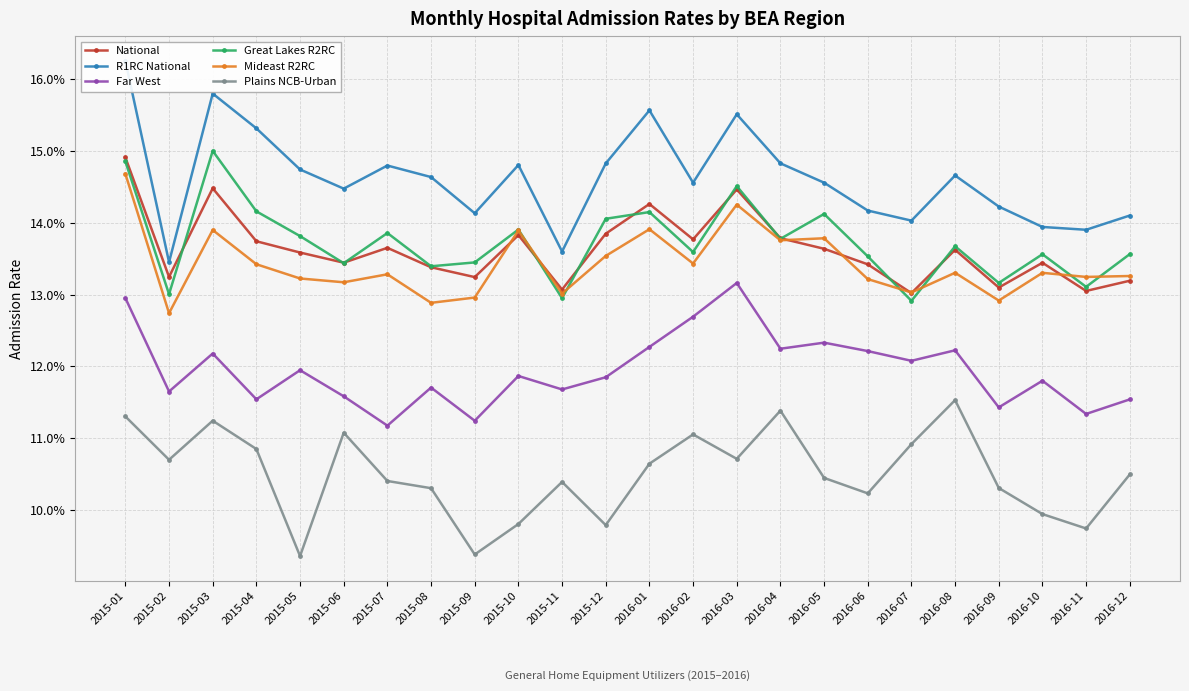

List the labels in order of National value, smallest first.

2016-07, 2016-11, 2015-11, 2016-09, 2016-12, 2015-09, 2015-02, 2015-08, 2016-06, 2016-10, 2015-06, 2015-05, 2016-08, 2016-05, 2015-07, 2015-04, 2016-02, 2016-04, 2015-10, 2015-12, 2016-01, 2016-03, 2015-03, 2015-01